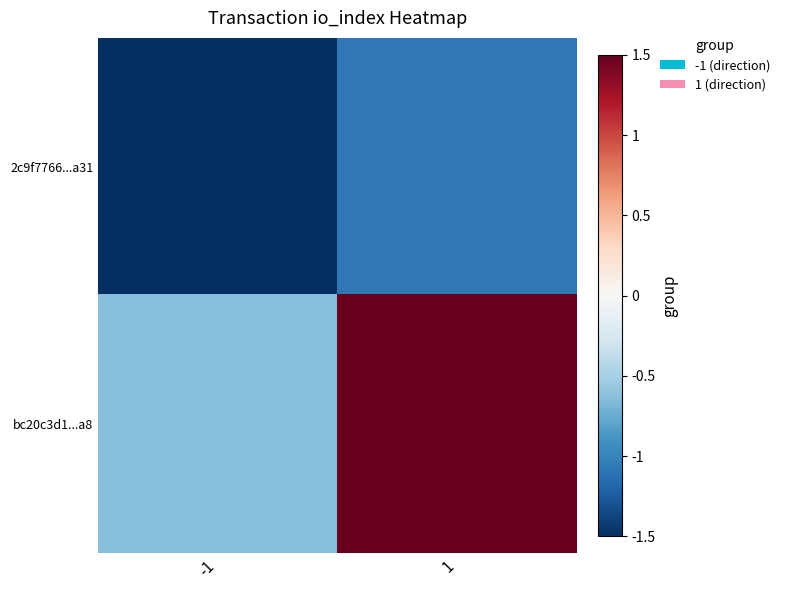

Reading left to right, extract all data points from this chart.

2c9f7766...a31: -1=-1.5	1=-1.1
bc20c3d1...a8: -1=-0.6	1=1.5